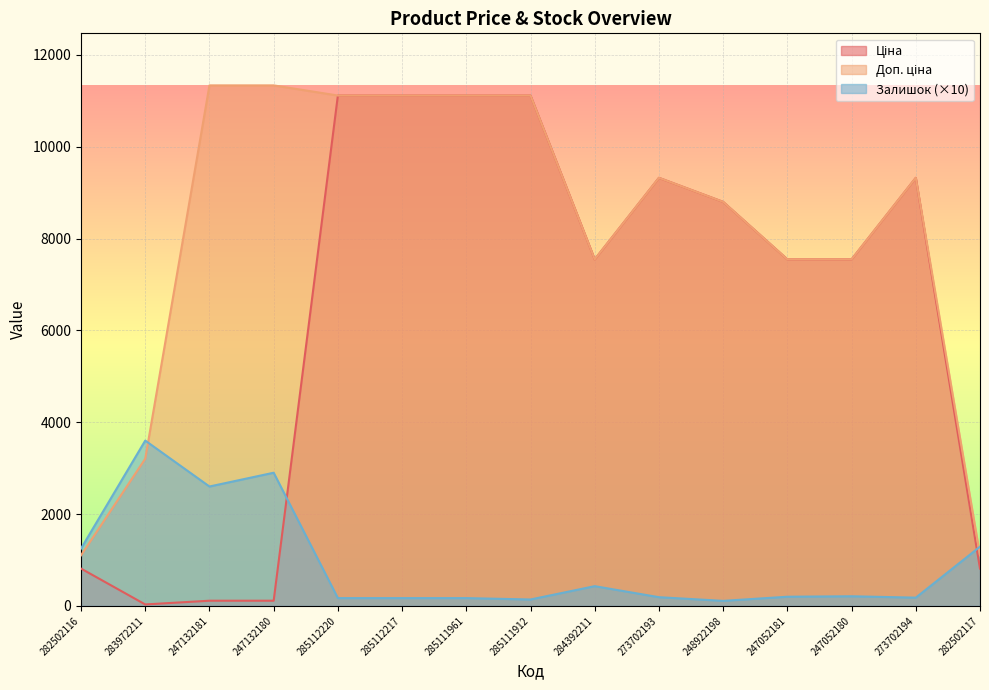

True or false: Ціна and Доп. ціна intersect in this chart.

False